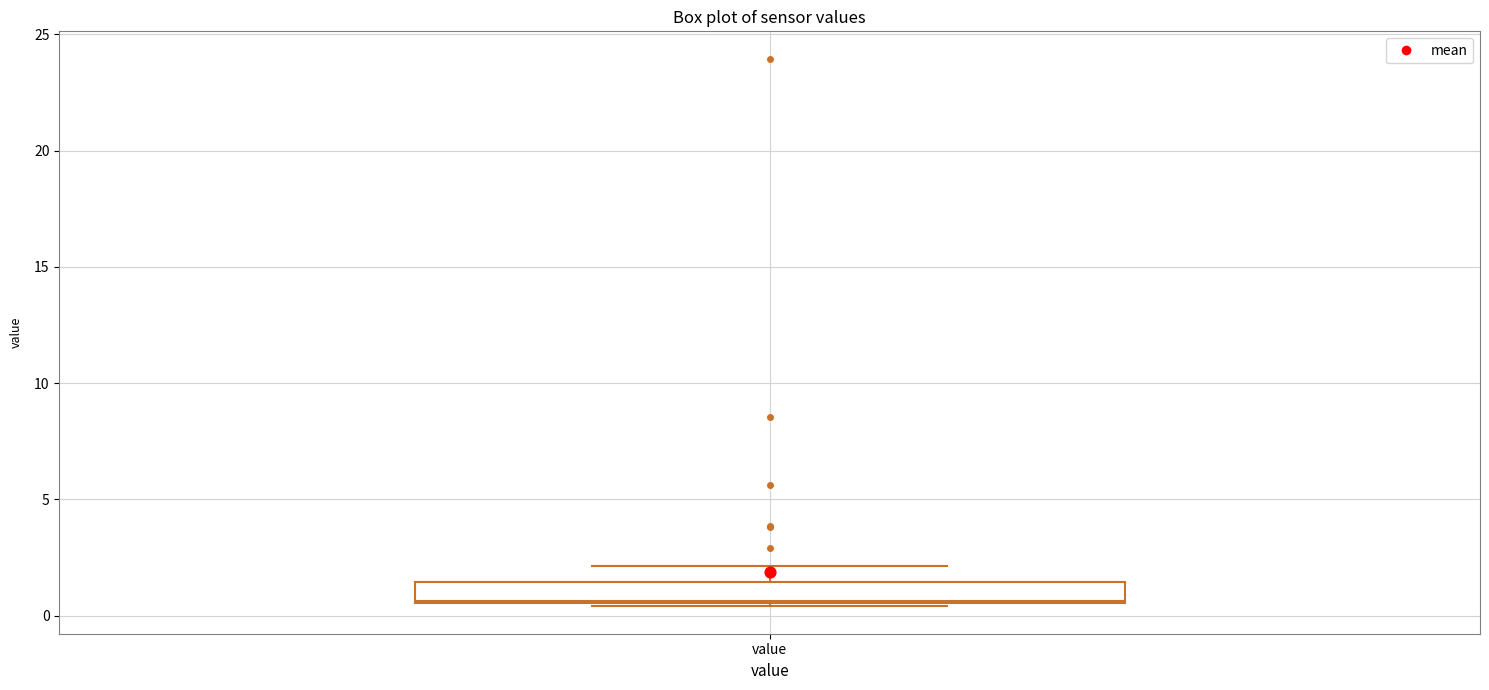

Where is the lower edge of the box for value on the y-axis? The values are not printed on the chart, so give them approximately, as read against the axis.

0.5